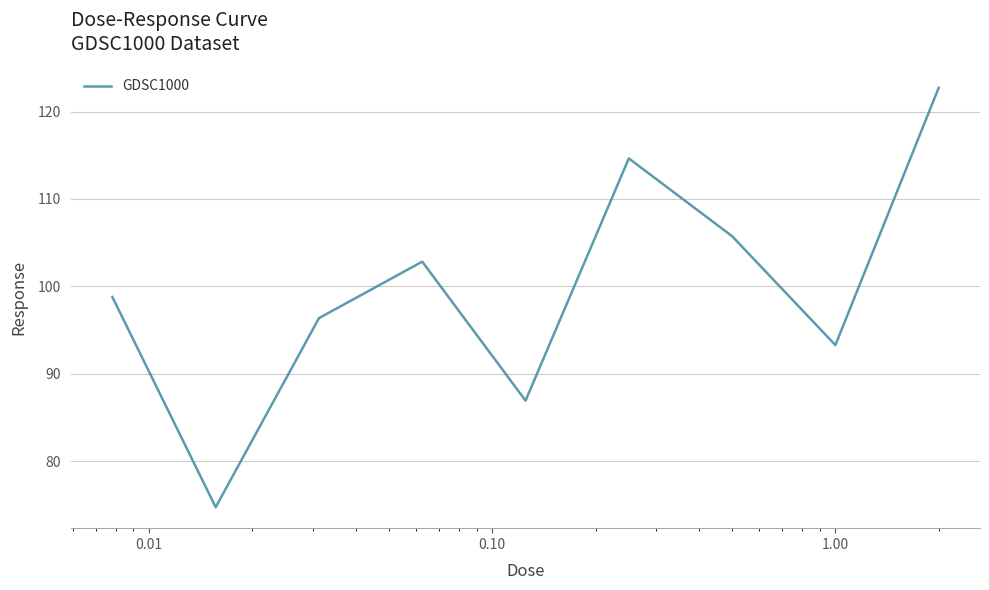

Reading left to right, transcribe all the data shown in this chart.

98.8	74.7	96.4	102.8	86.9	114.6	105.7	93.3	122.7